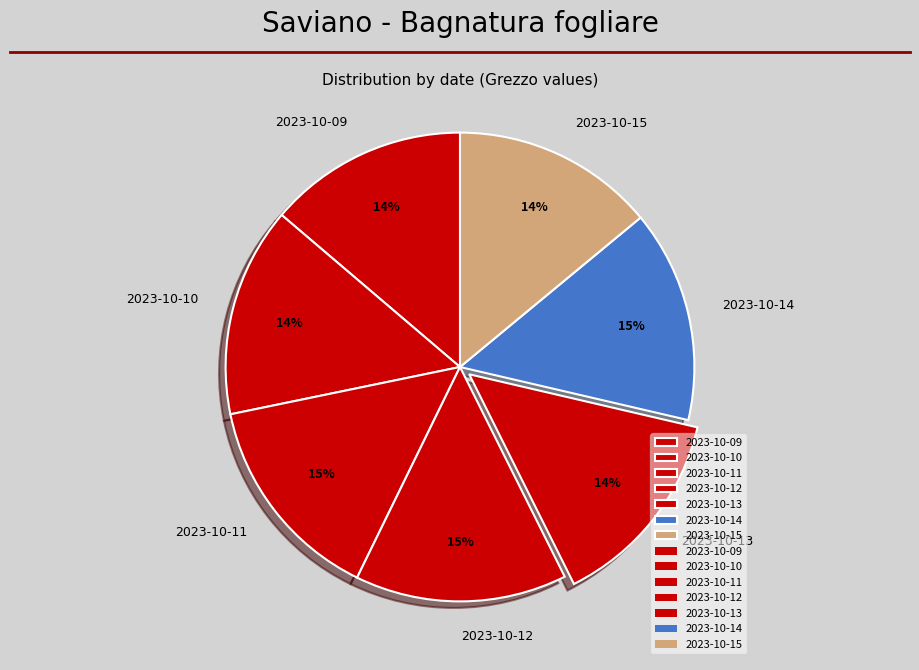

To the nearest percent, what portion does 2023-10-09 represent?

14%